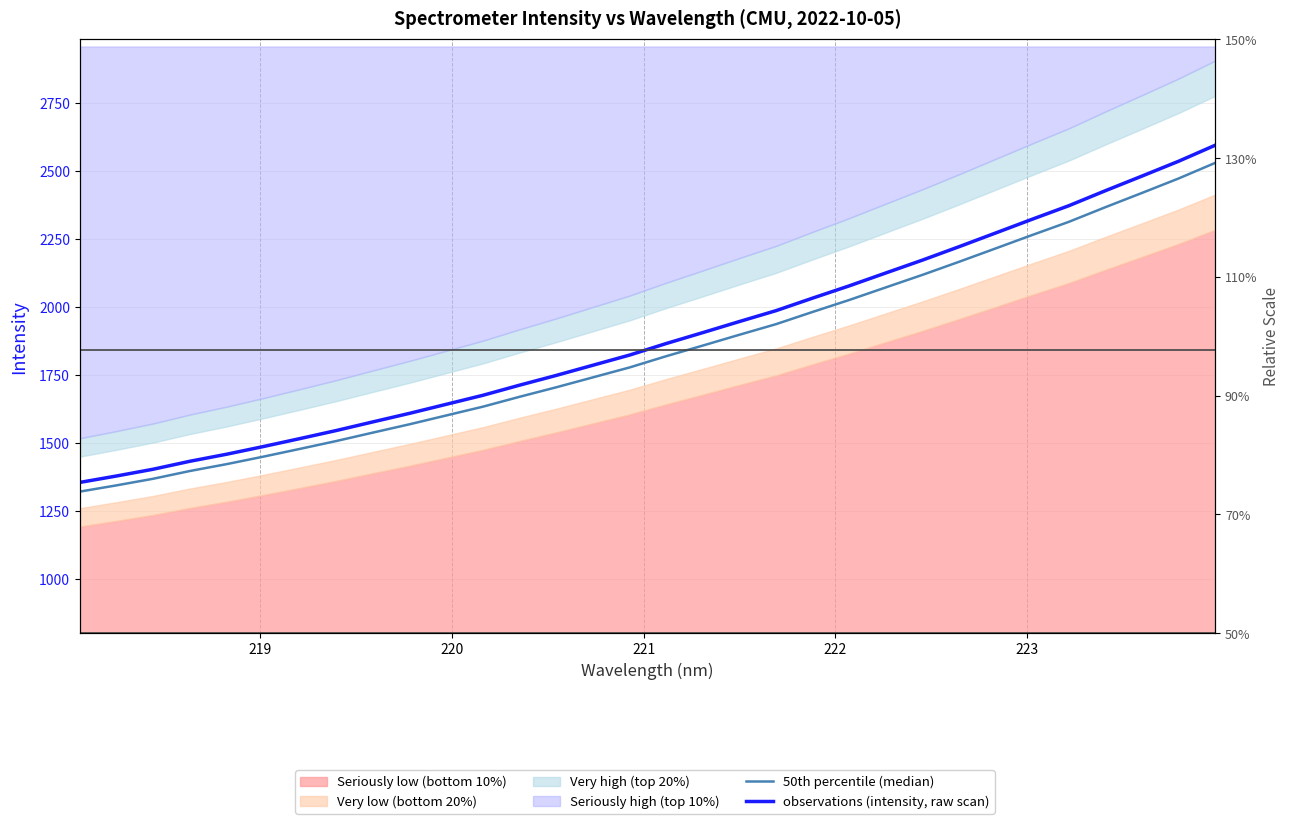

Reading left to right, what are all the values shown in this chart?

50th percentile (median): 1320.7	1343.7	1368.0	1396.5	1421.7	1449.2	1477.9	1507.1	1538.1	1568.7	1601.1	1633.5	1669.8	1704.7	1741.2	1777.7	1819.1	1858.3	1898.0	1937.1	1982.1	2026.1	2072.4	2118.5	2166.6	2215.8	2265.2	2313.7	2367.6	2420.1	2473.2	2530.6
observations (intensity, raw scan): 1354.6	1378.2	1403.1	1432.3	1458.2	1486.4	1515.8	1545.7	1577.5	1609.0	1642.2	1675.3	1712.6	1748.4	1785.9	1823.3	1865.7	1905.9	1946.7	1986.7	2032.9	2078.0	2125.6	2172.8	2222.2	2272.6	2323.3	2373.0	2428.3	2482.1	2536.6	2595.5